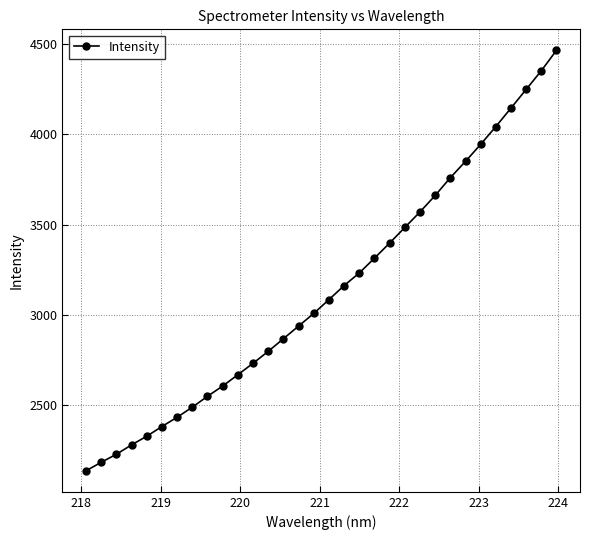

What is the value of the 29th point from the left?

4143.5